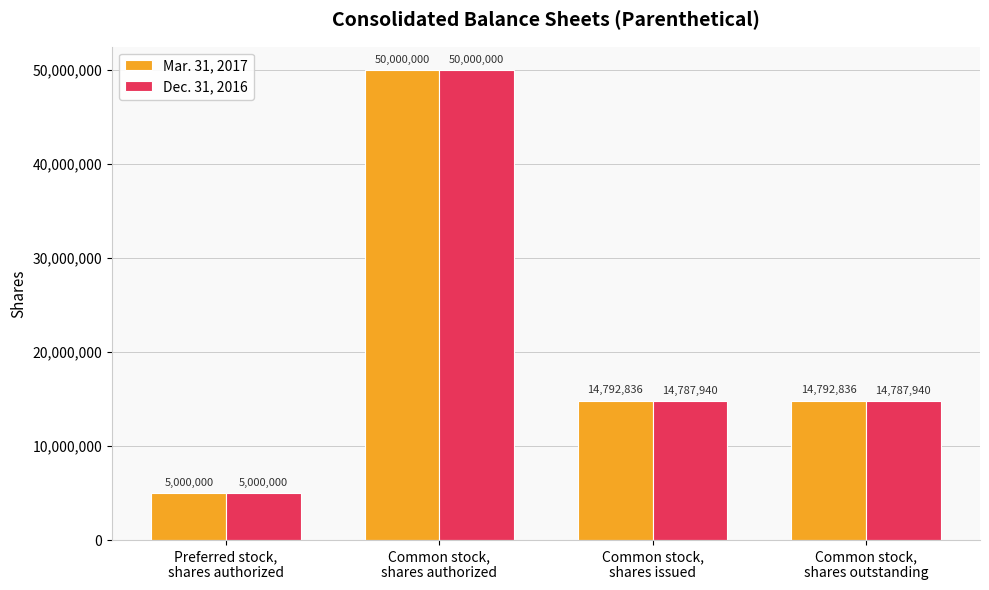

List the series in order of their overall mean, lowest first.

Dec. 31, 2016, Mar. 31, 2017